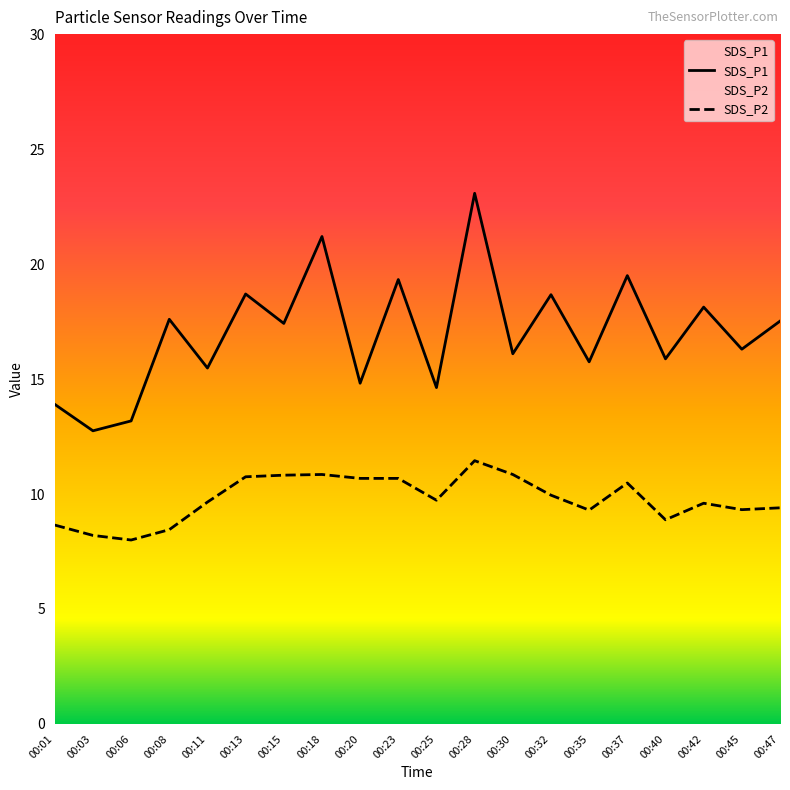

Which category has the lowest value across all series?

00:06